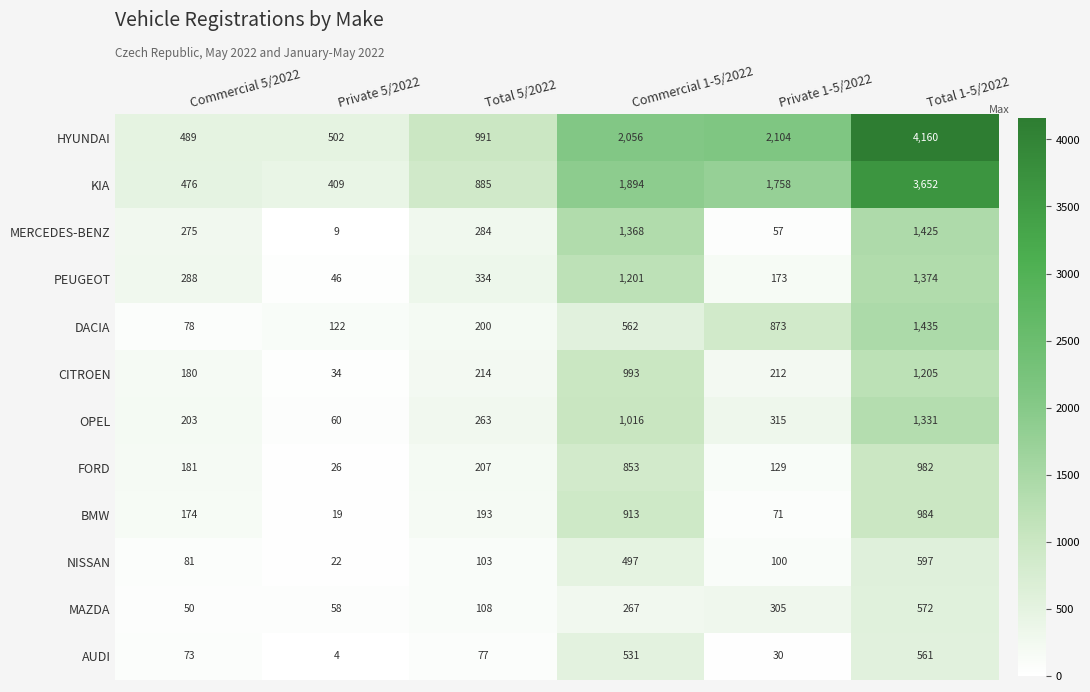

Which series has the largest total across all categories?

HYUNDAI